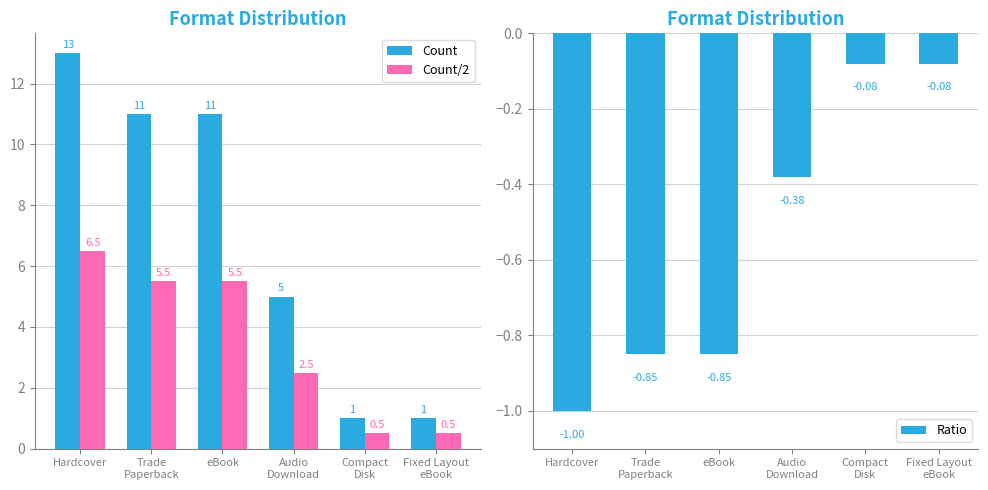

True or false: Count/2 has a value of 3.1 at Trade
Paperback.

False